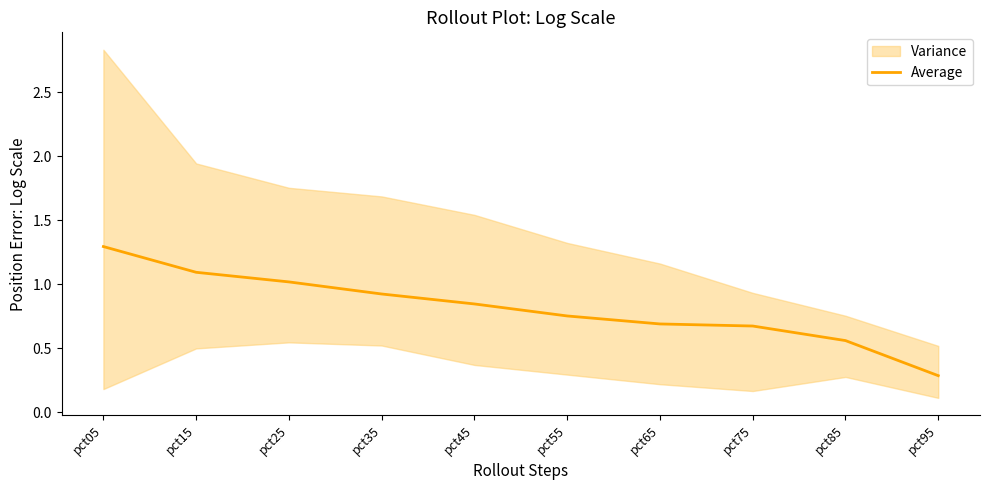

What is the approximate value at pct25?

1.0